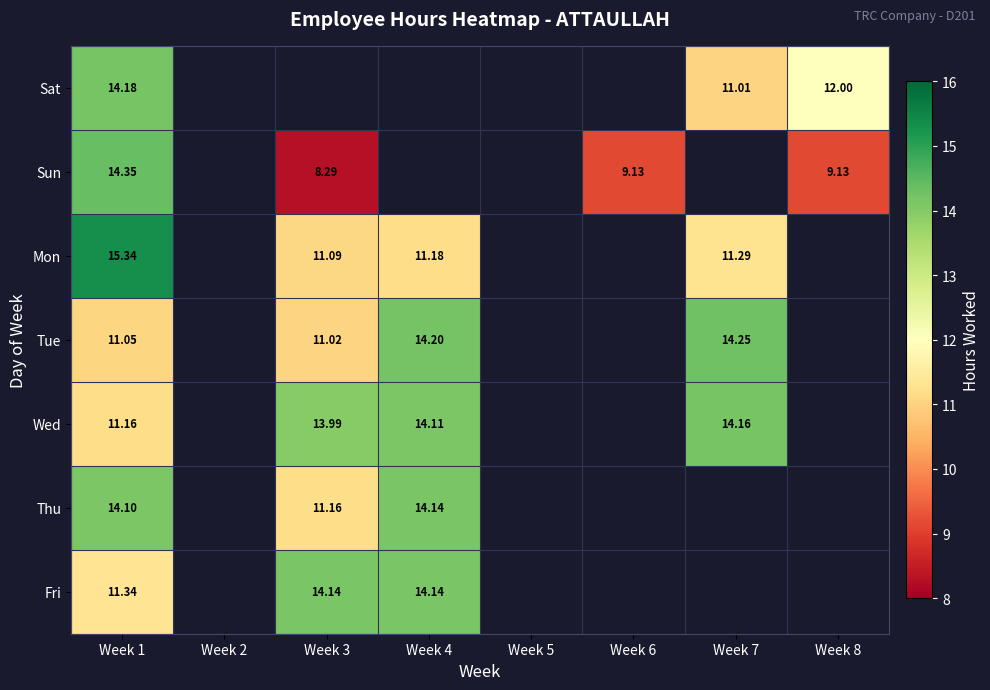

Is the value of Wed at Week 3 greater than the value of Tue at Week 3?

Yes